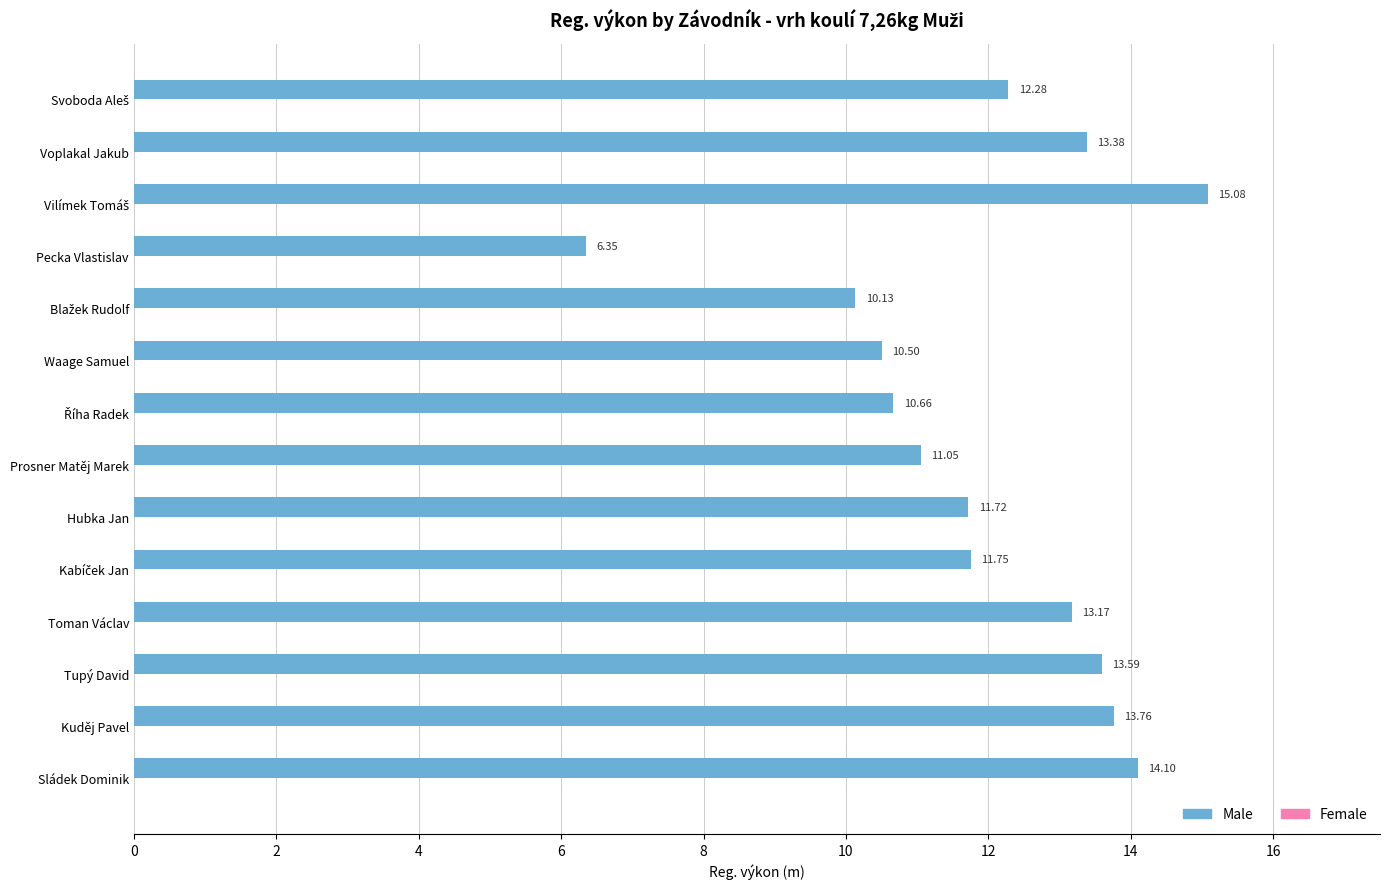

What is the ratio of the value at Prosner Matěj Marek to the value at Toman Václav?

0.8